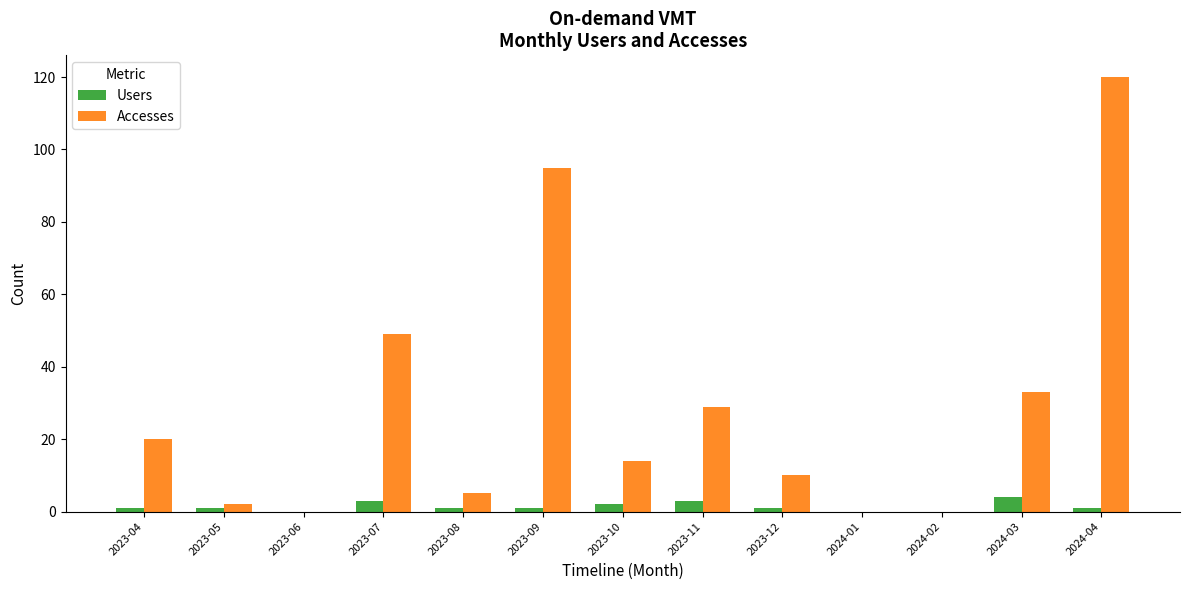

How many series are shown in this chart?

2